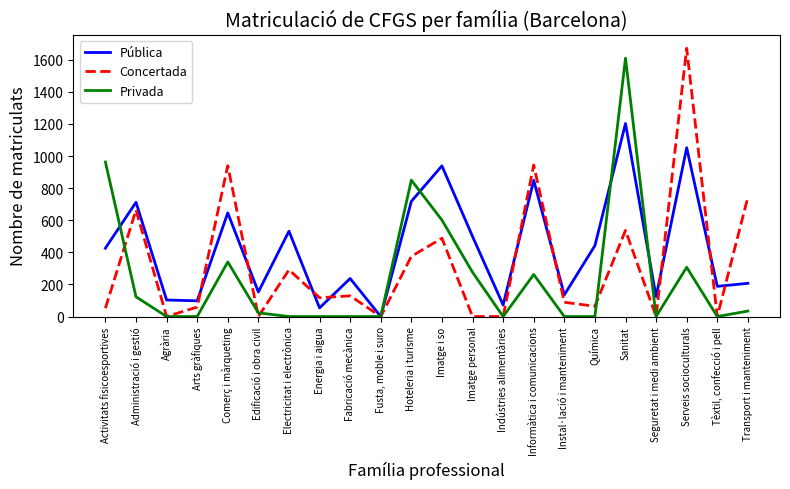

What is the spread (max minus min) of values at Edificació i obra civil?

153